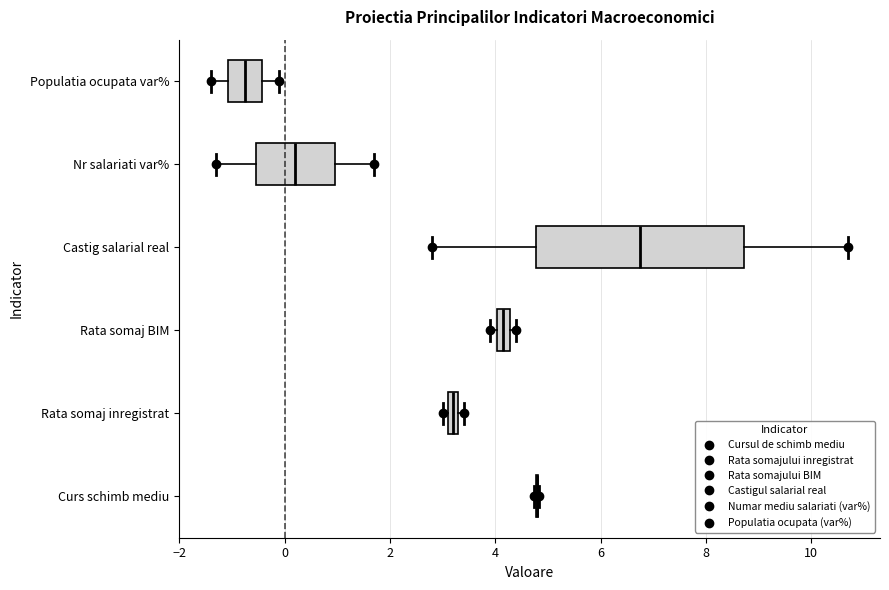

Where is the left edge of the box for Rata somaj BIM on the x-axis? The values are not printed on the chart, so give them approximately, as read against the axis.

4.0